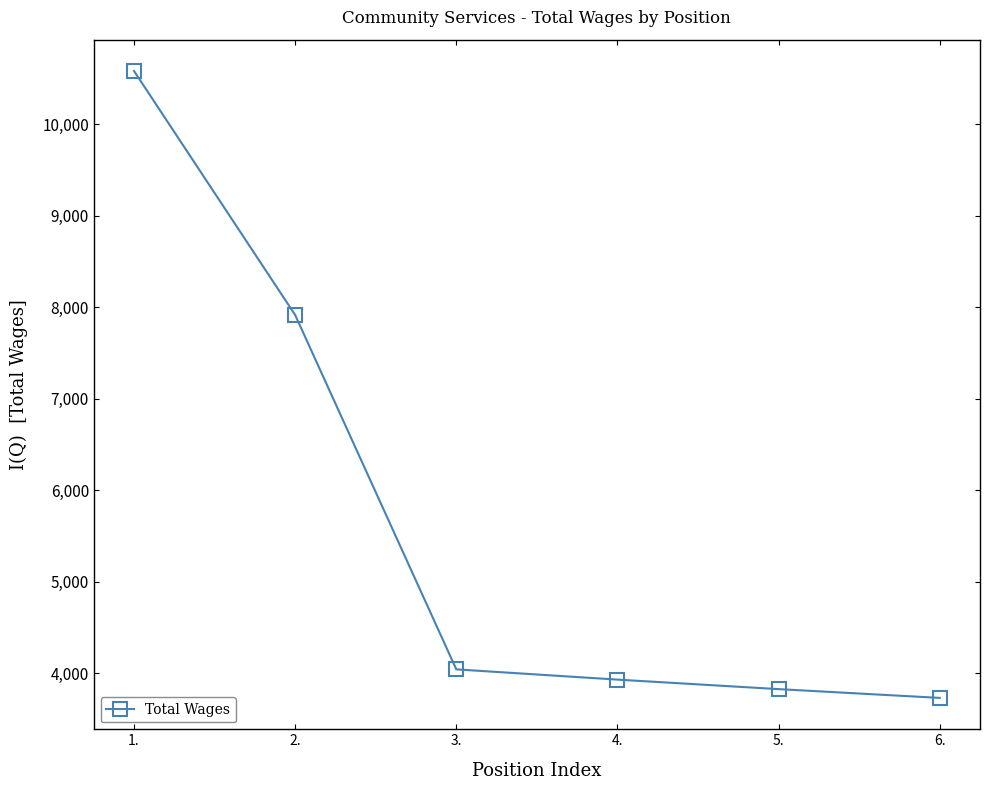

List the labels in order of value, largest first.

1., 2., 3., 4., 5., 6.